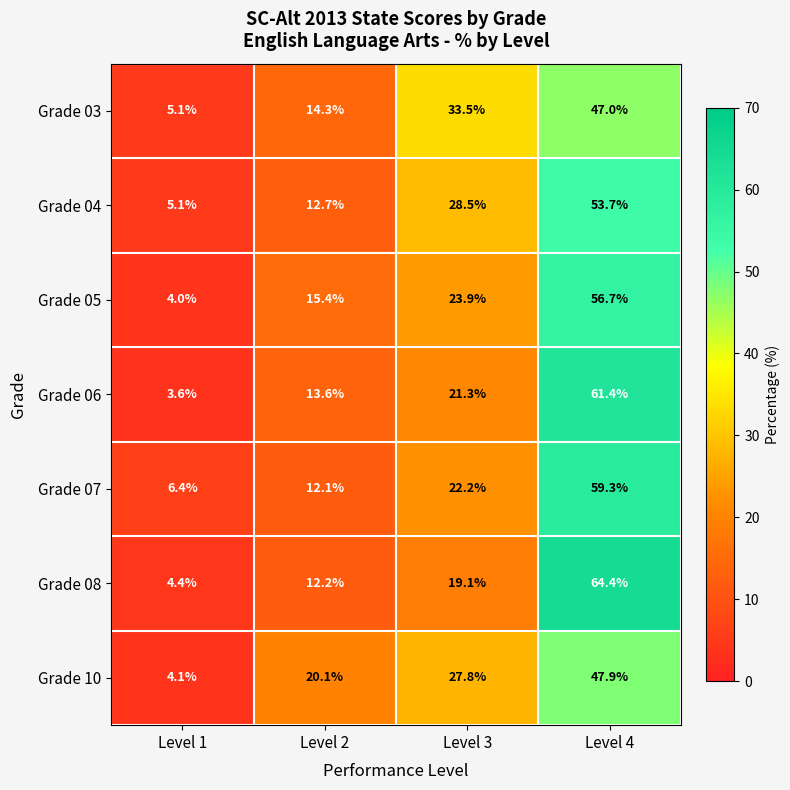

Which series has the widest spread of values?

Grade 08